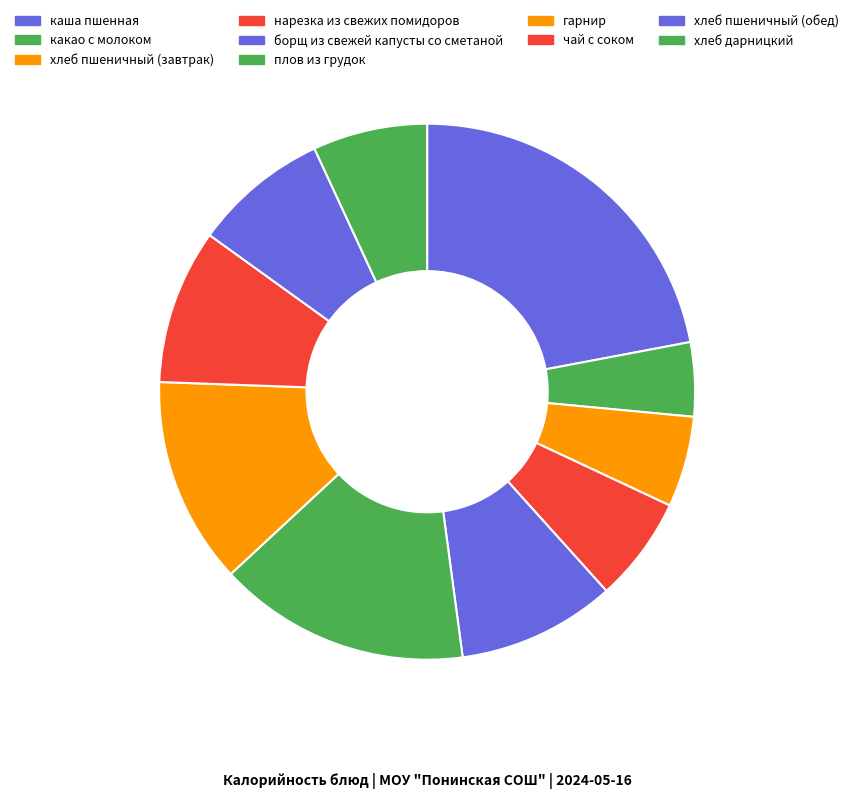

Does гарнир account for over 50% of the chart?

No